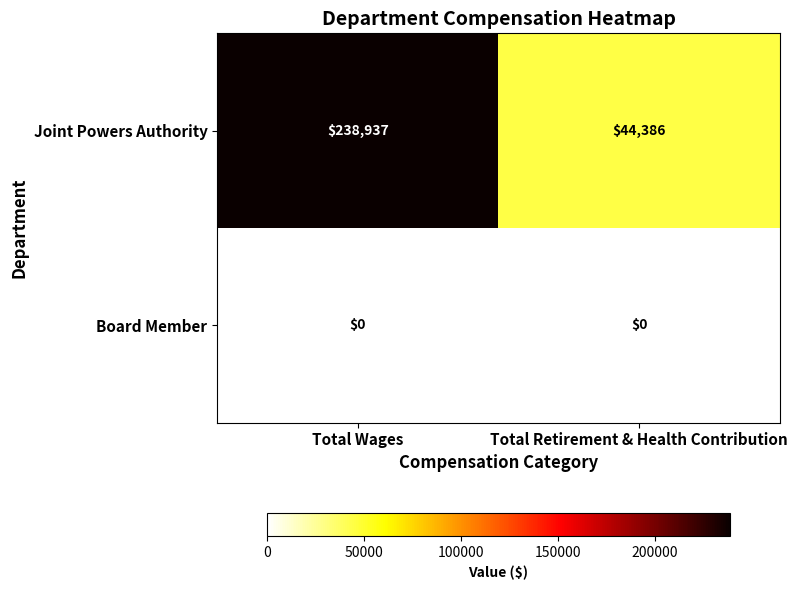

What is the sum of all Joint Powers Authority values?

283323